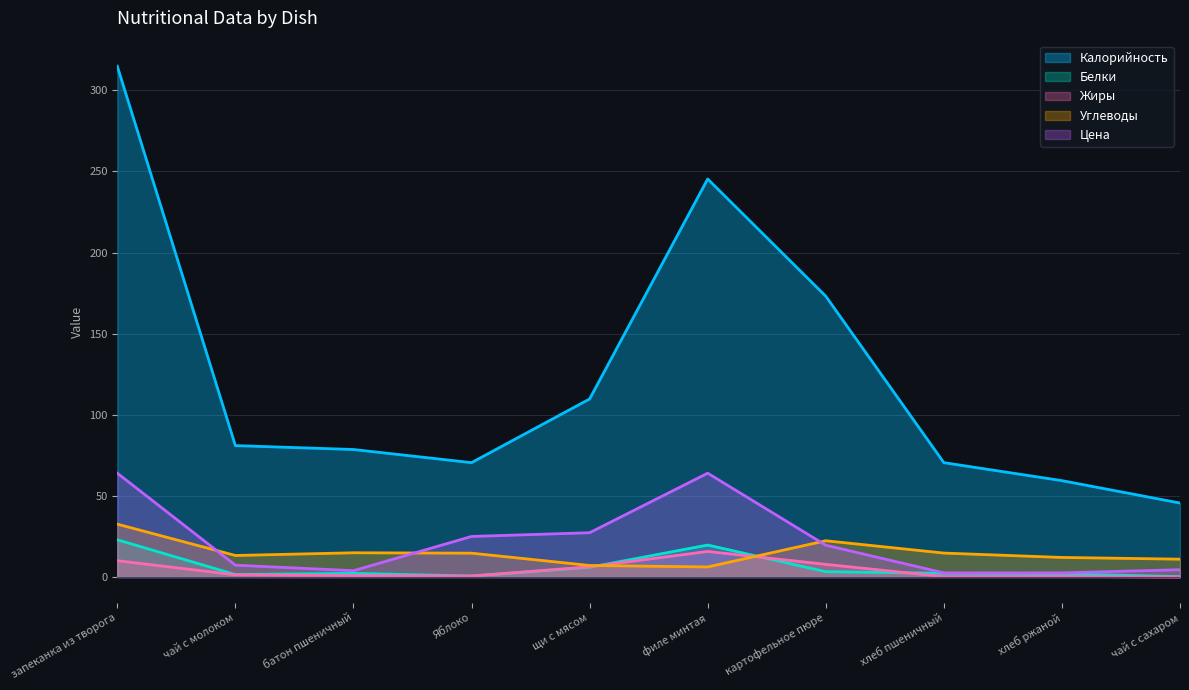

How many interior local valleys does the Углеводы series have?

2